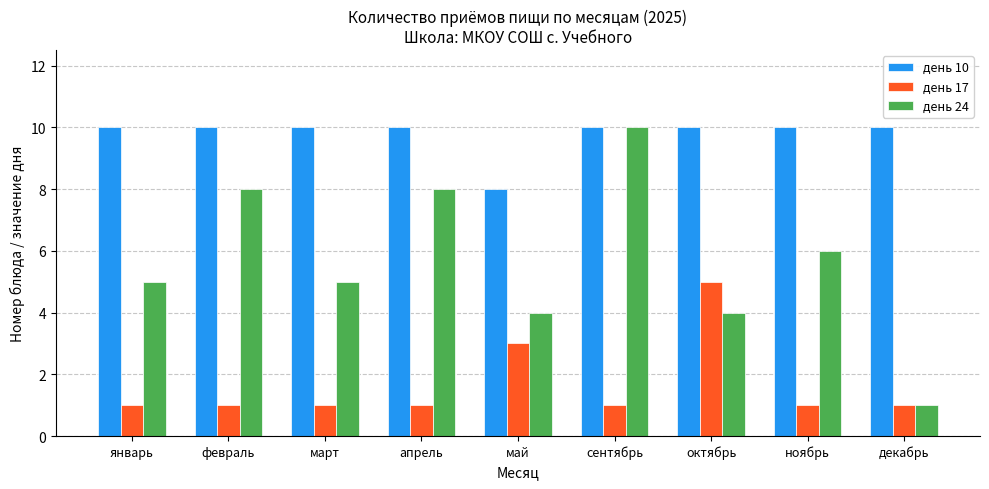

What are all the series names shown in the legend?

день 10, день 17, день 24